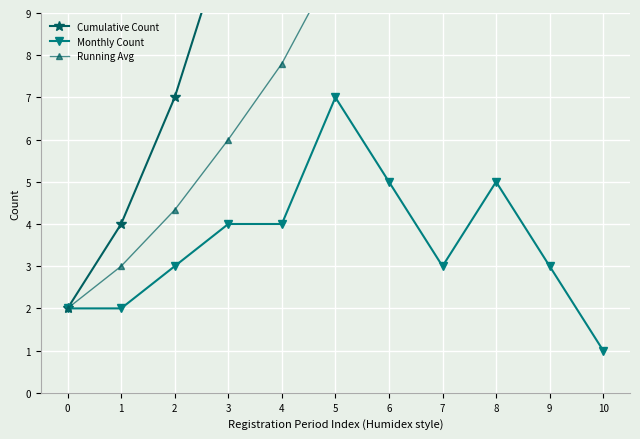

True or false: Cumulative Count and Monthly Count intersect in this chart.

False